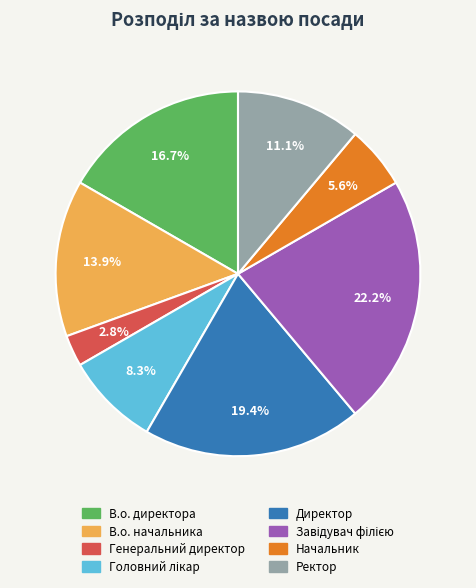

Count the number of slices in the pie.

8